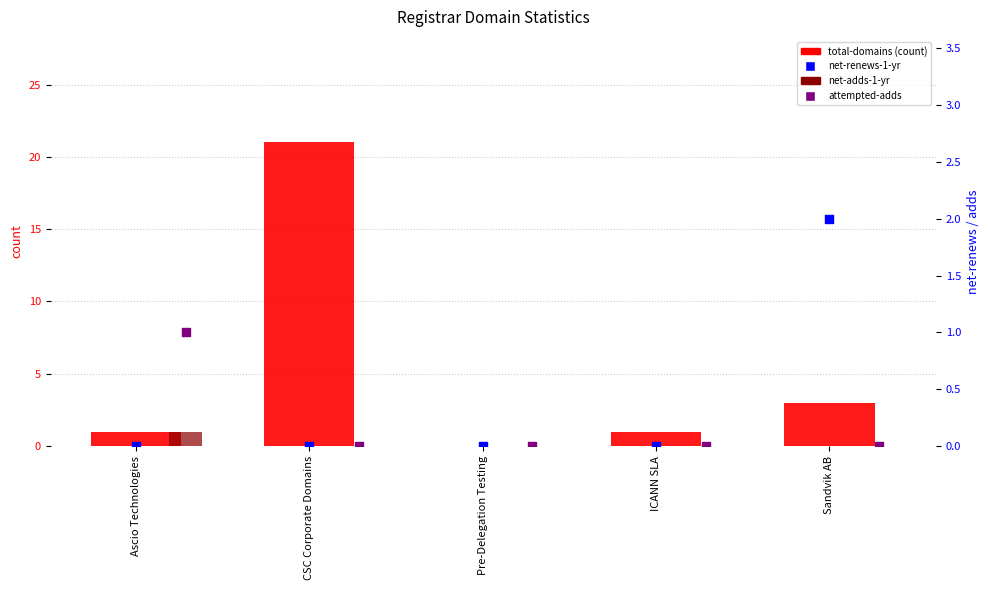

At how many categories does at least one series exceed 15?

1